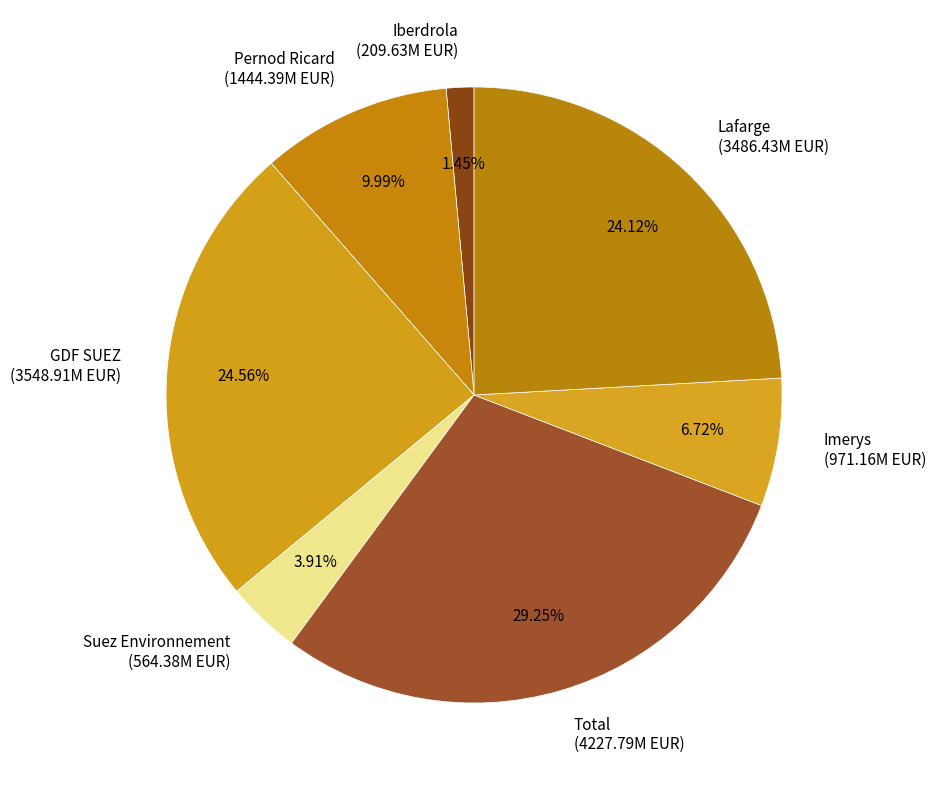

Approximately how many times larger is the value at Iberdrola (209.63M EUR) compared to Suez Environnement (564.38M EUR)?

0.4